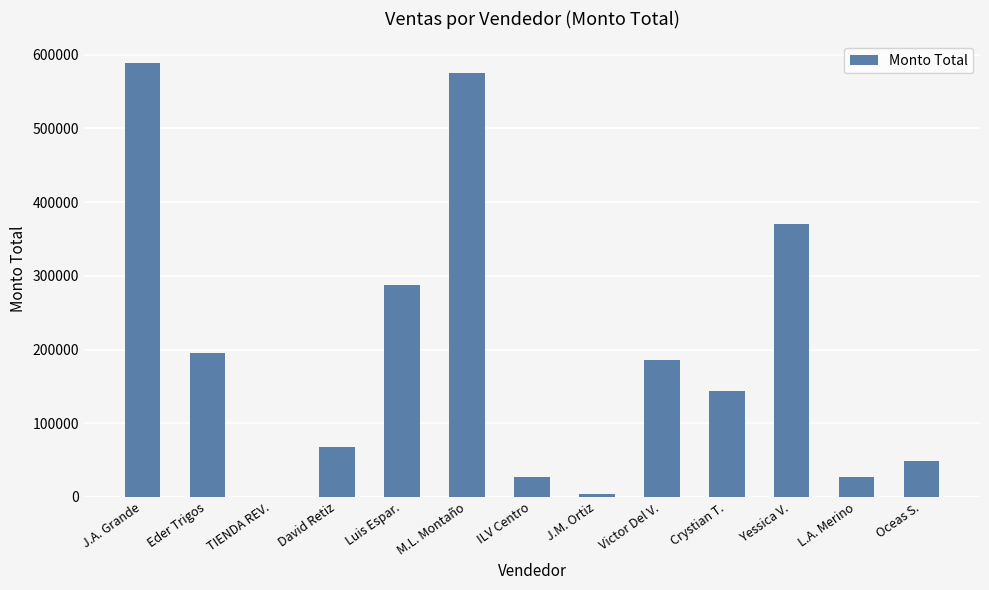

What is the sum of all values?

2522941.8